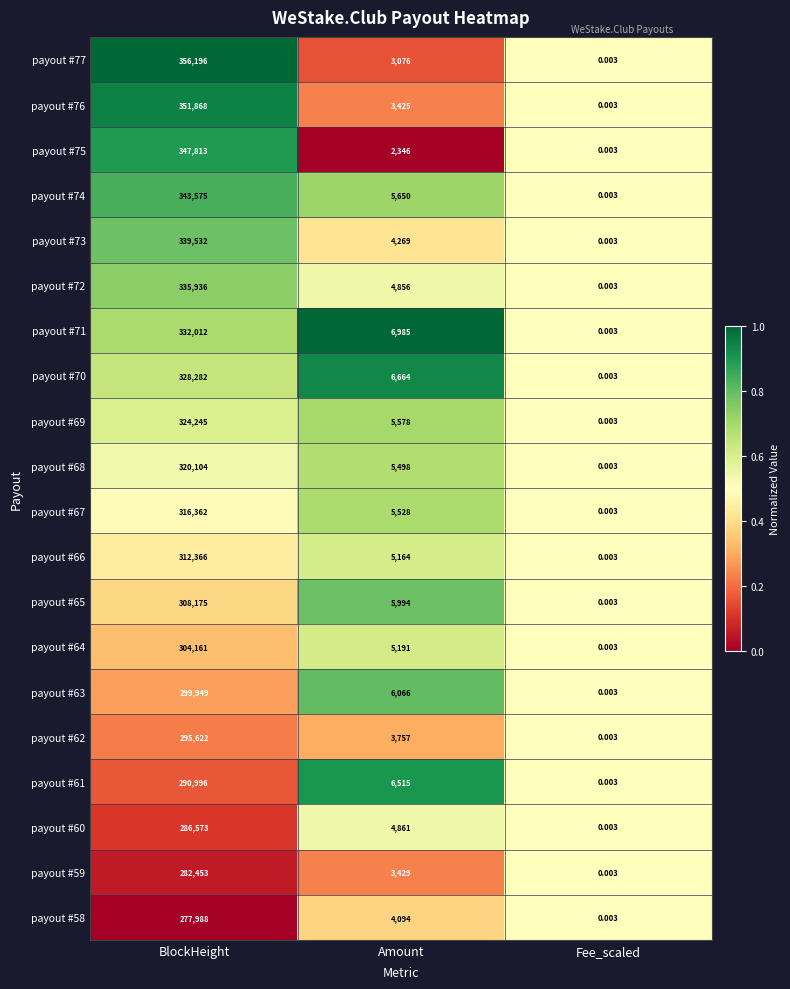

At which category is the sum across all series the highest?

BlockHeight